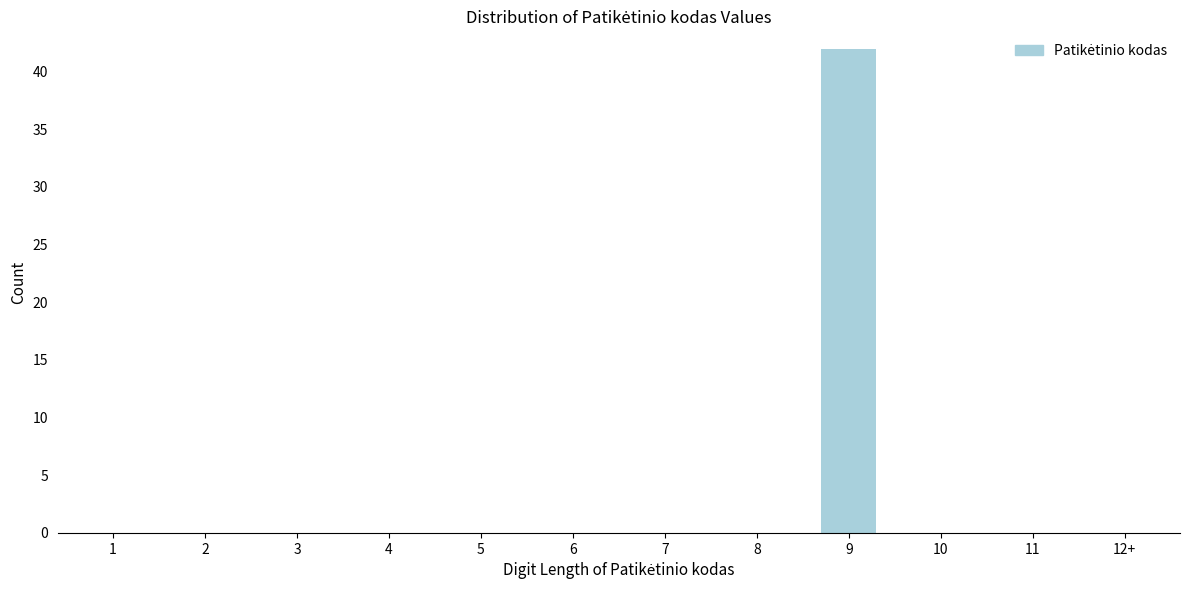

Reading right to left, list all the values displayed in this chart.

12+=0	11=0	10=0	9=42	8=0	7=0	6=0	5=0	4=0	3=0	2=0	1=0